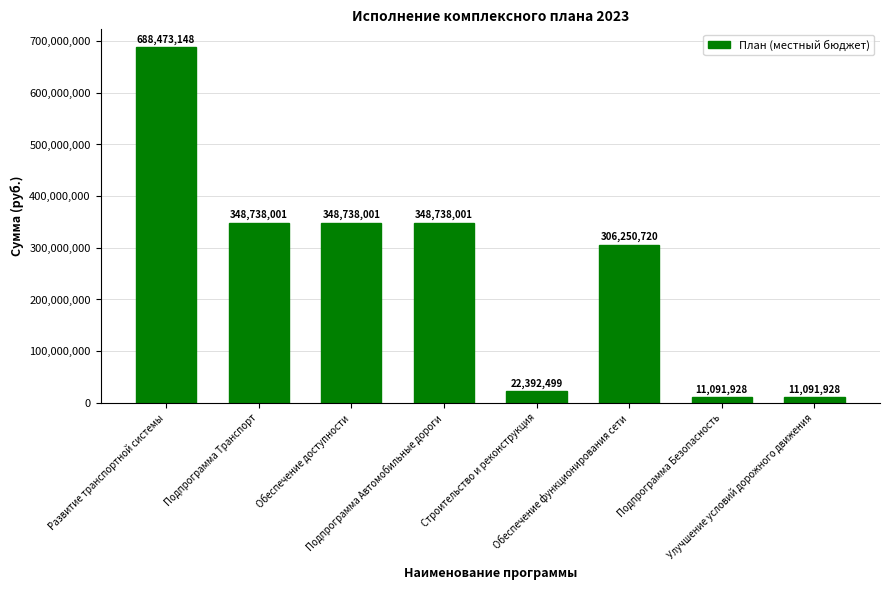

What is the minimum value shown in the chart?

11091928